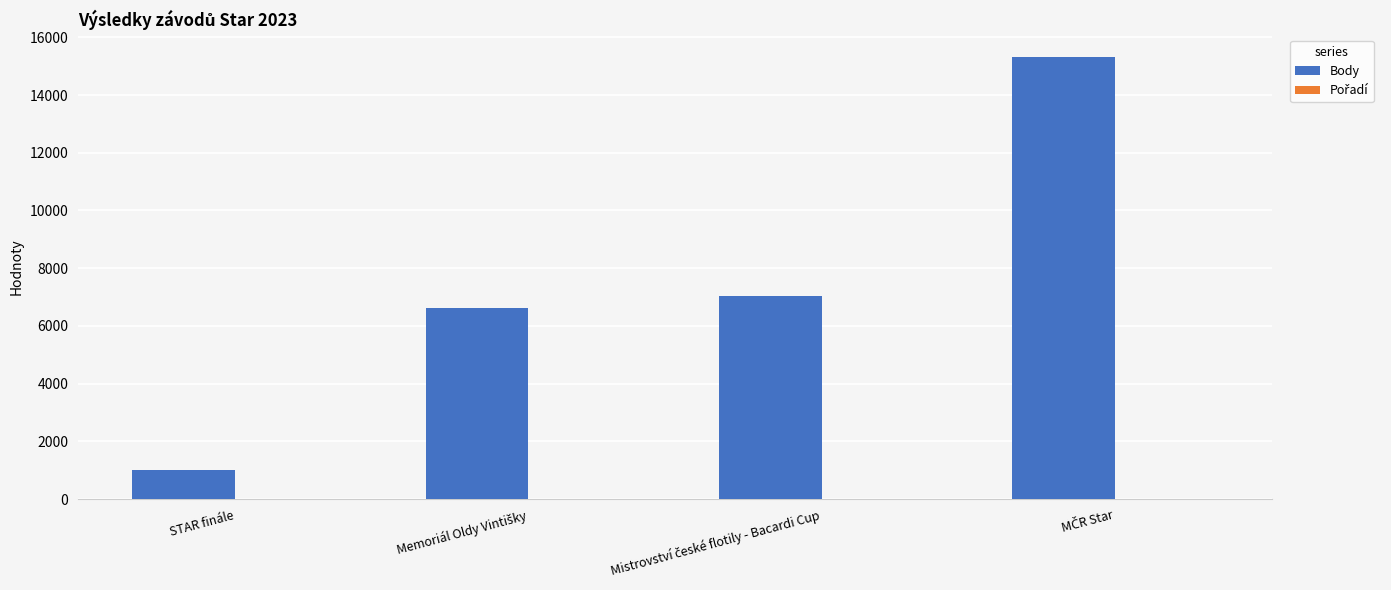

The value of Body at STAR finále is 1004. True or false?

True